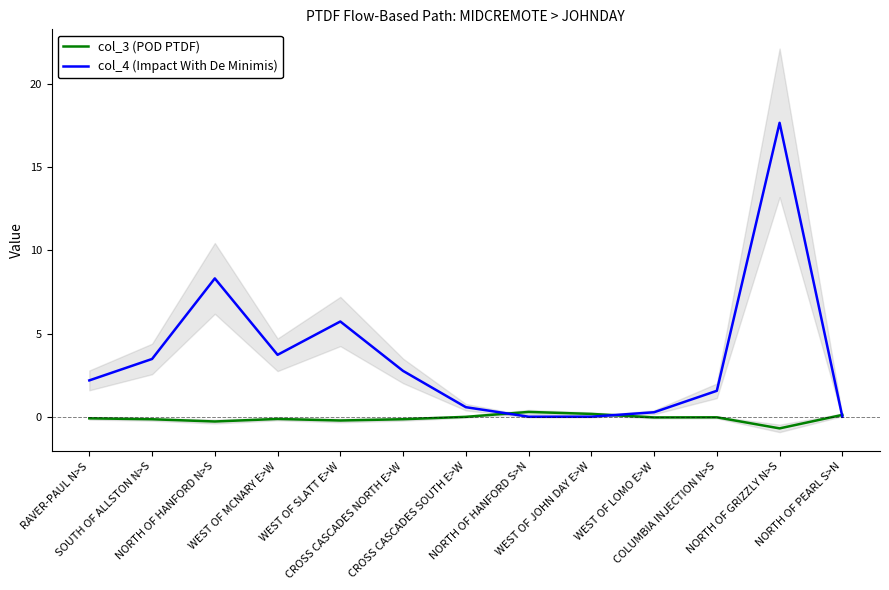

Which series has the largest total across all categories?

col_4 (Impact With De Minimis)